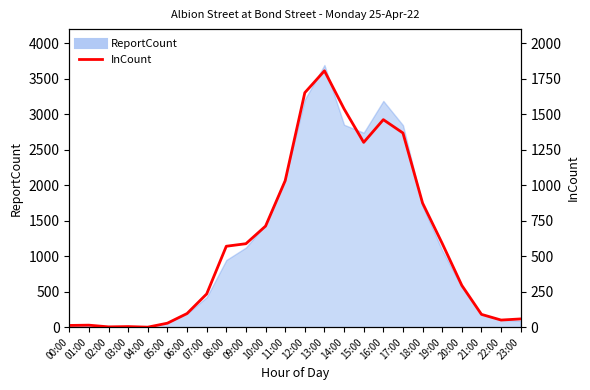

What is the maximum value shown in the chart?

1806